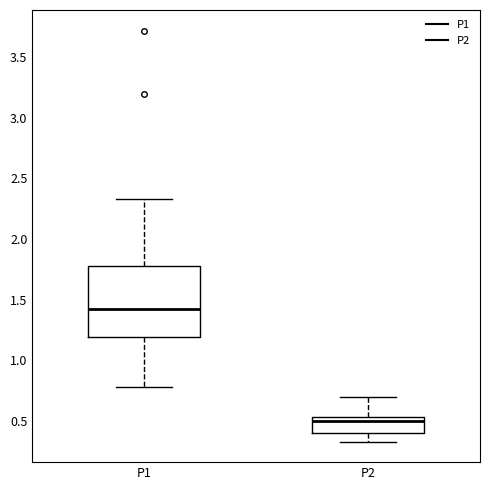

Reading left to right, transcribe this box plot: for each box, give where its median line is, the range the box spans, and where its two whiskers end, as read against the y-axis. The values are not printed on the chart, so give them approximately, as read against the axis.

P1: median 1.40, box 1.20 to 1.80, whiskers 0.80 to 2.35
P2: median 0.50, box 0.40 to 0.55, whiskers 0.35 to 0.70